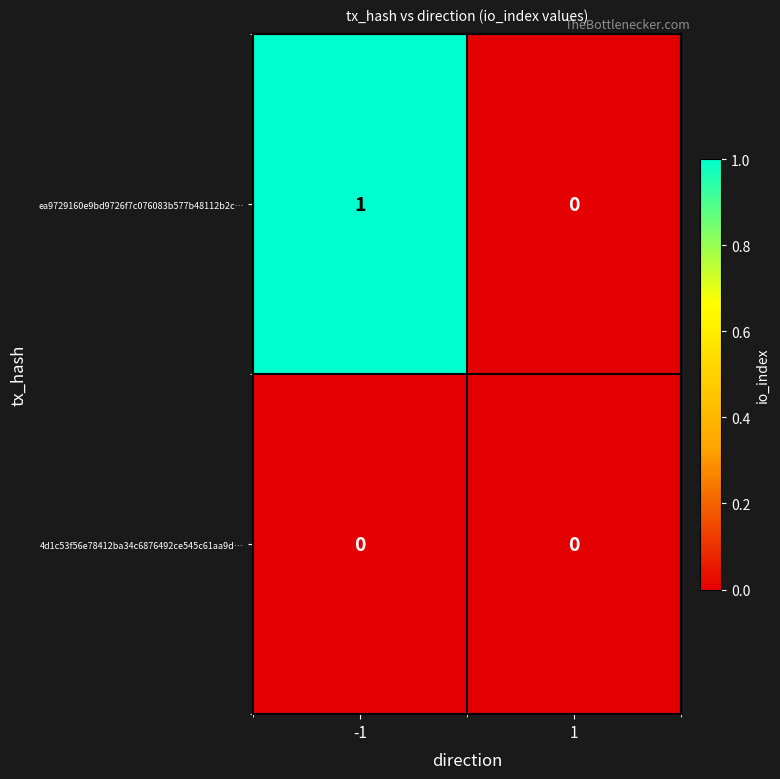

Which series has the largest total across all categories?

ea9729160e9bd9726f7c076083b577b48112b2c…